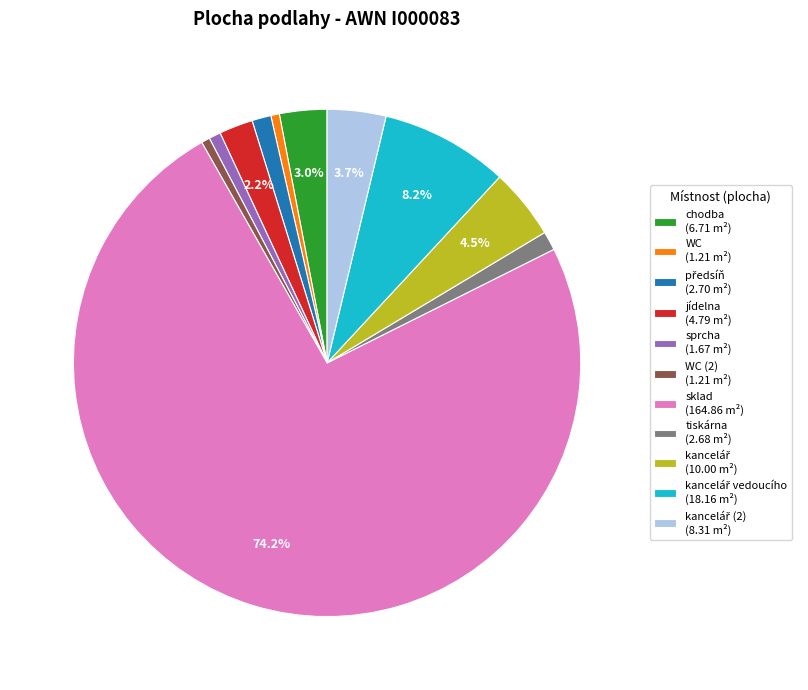

Which slice is the largest?

sklad (164.86 m²)